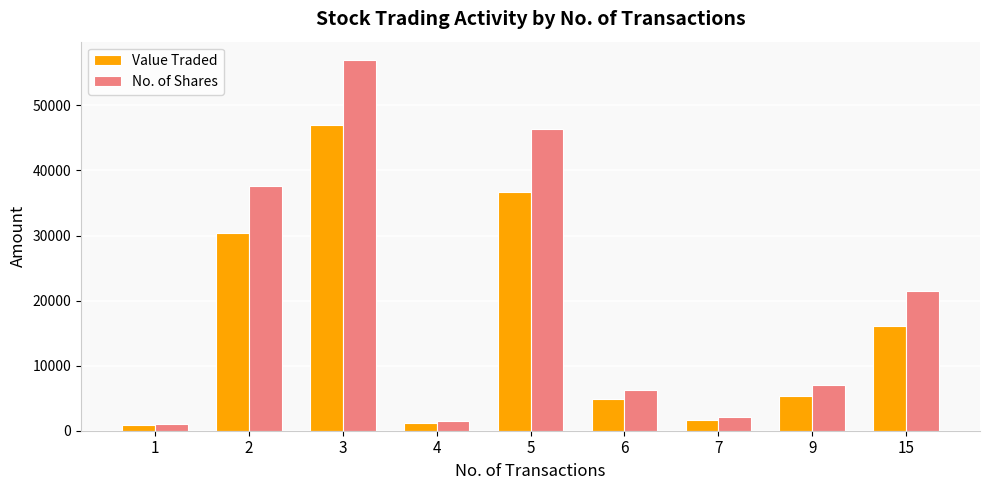

Which series has the largest range (max minus min)?

No. of Shares